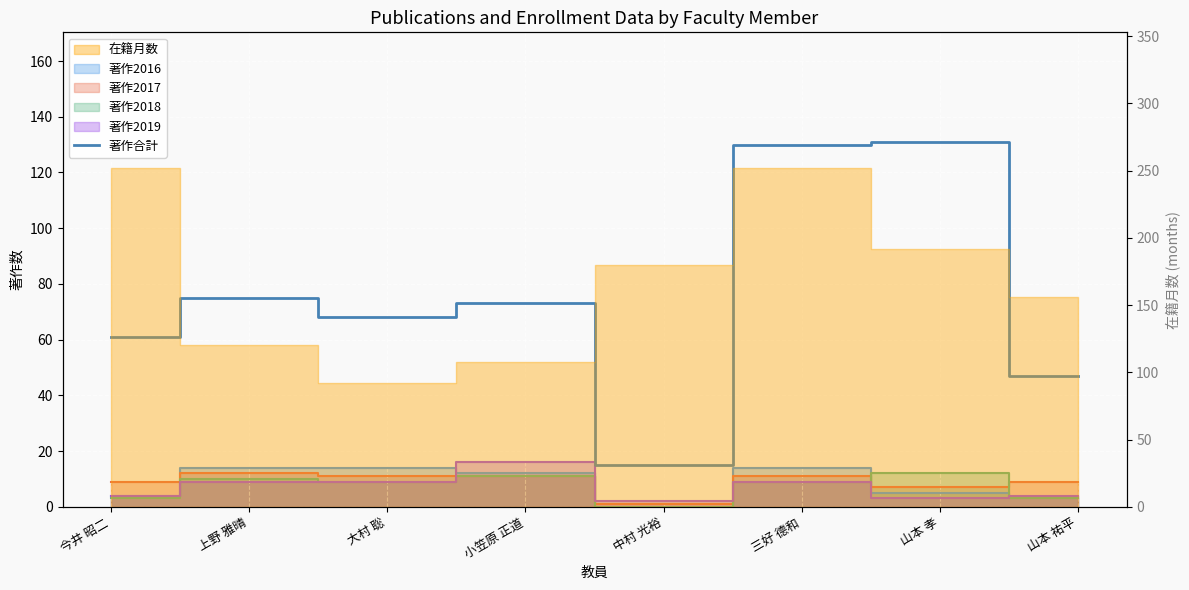

List the labels in order of value, largest first.

山本 孝, 三好 德和, 上野 雅晴, 小笠原 正道, 大村 聡, 今井 昭二, 山本 祐平, 中村 光裕